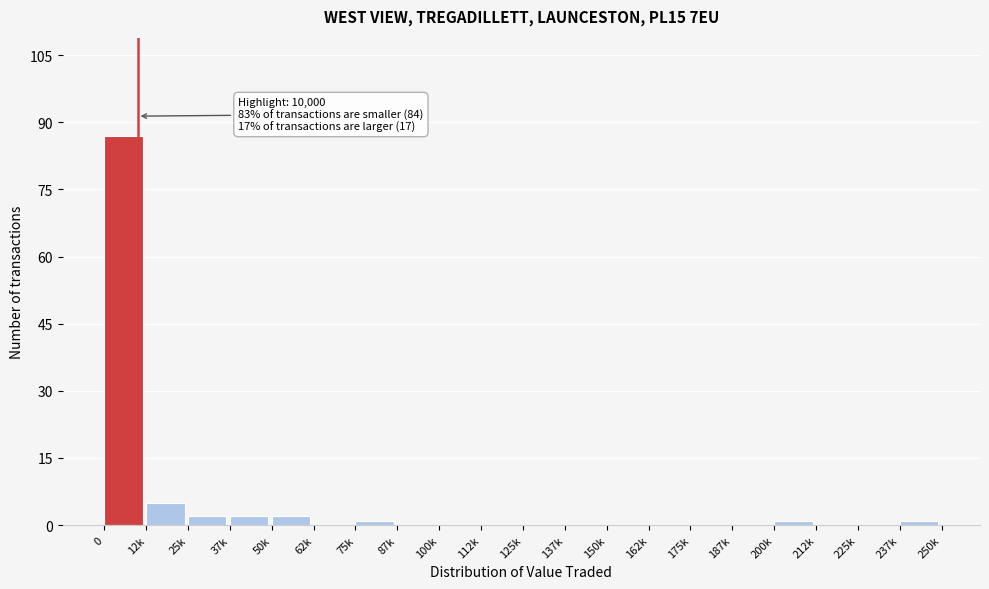

Reading left to right, transcribe all the data shown in this chart.

0=87	12k=5	25k=2	37k=2	50k=2	62k=0	75k=1	87k=0	100k=0	112k=0	125k=0	137k=0	150k=0	162k=0	175k=0	187k=0	200k=1	212k=0	225k=0	237k=1